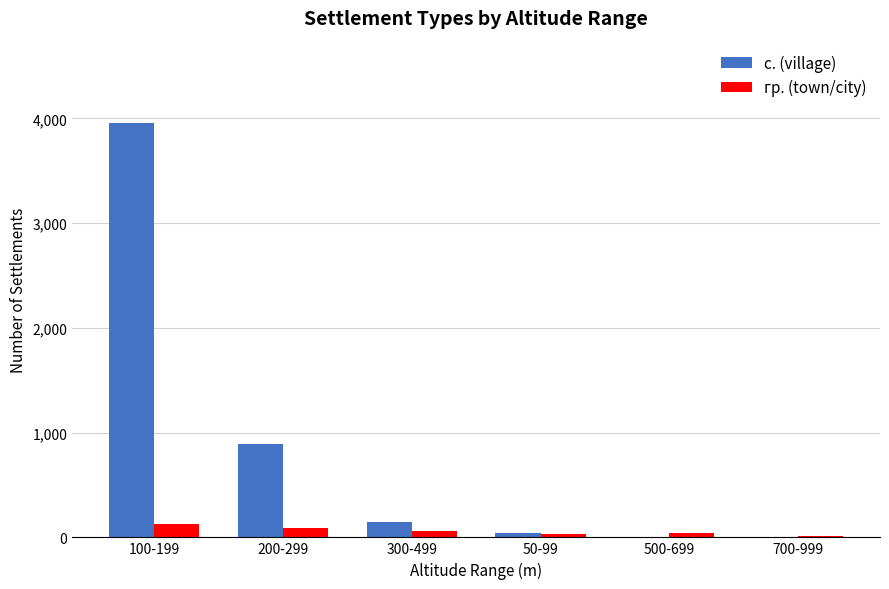

True or false: с. (village) has a value of 1 at 700-999.

True